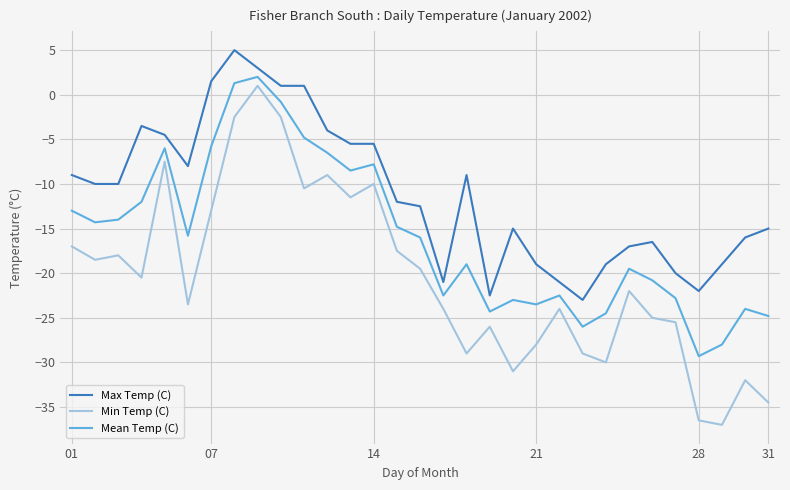

Rank the series by their average value, from lowest to highest.

Min Temp (C), Mean Temp (C), Max Temp (C)